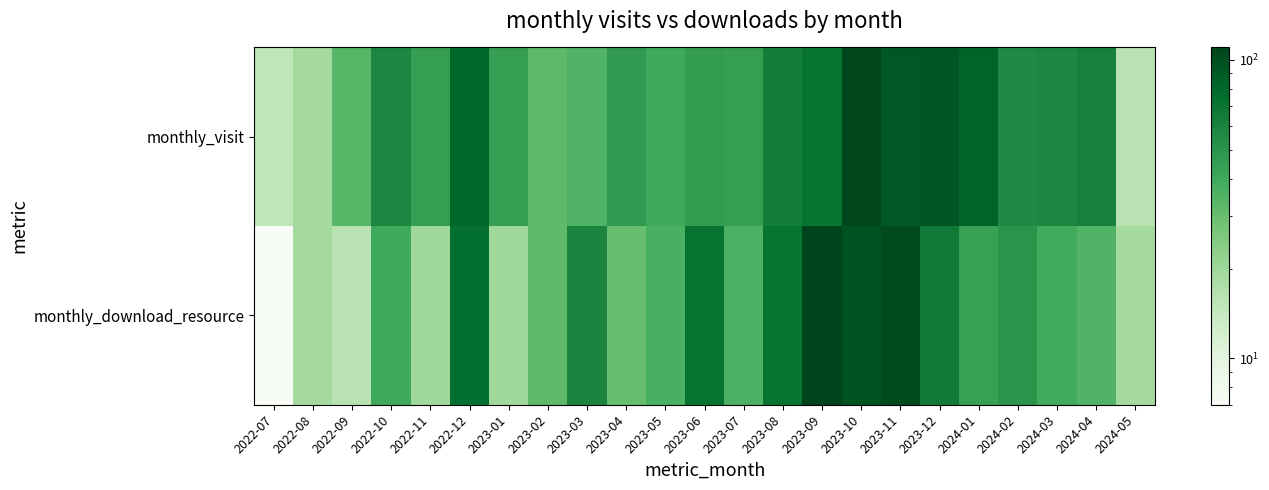

Between 2023-09 and 2023-07, which is larger?

2023-09